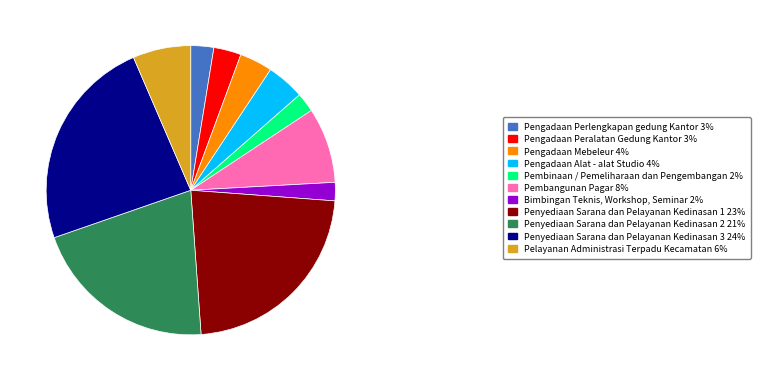

Is the sum of Pengadaan Peralatan Gedung Kantor 3% and Penyediaan Sarana dan Pelayanan Kedinasan 1 23% greater than half?

No